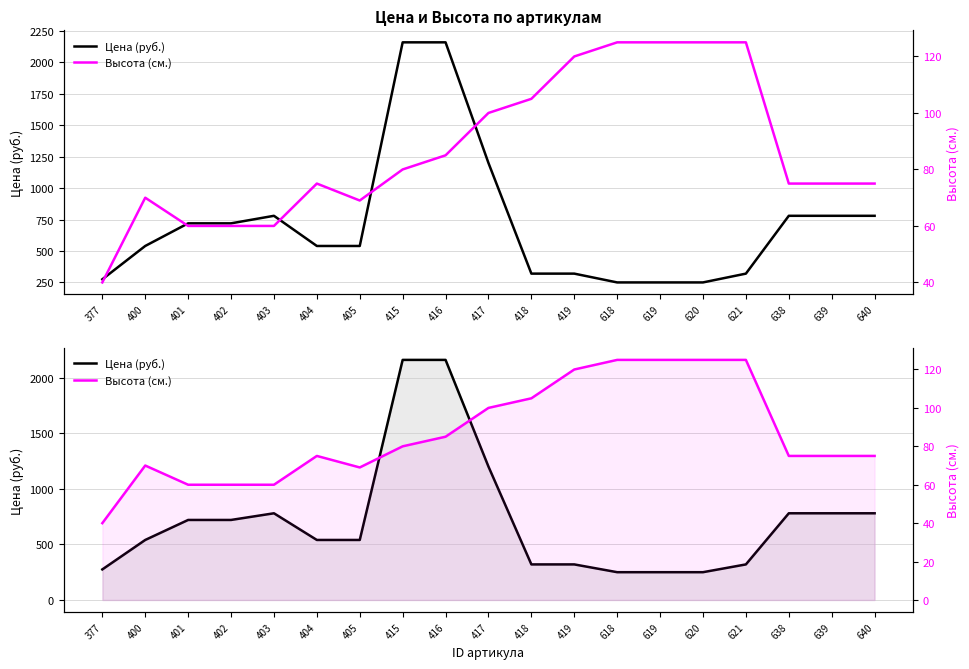

Is it true that Цена (руб.) equals 415 at 618?

False